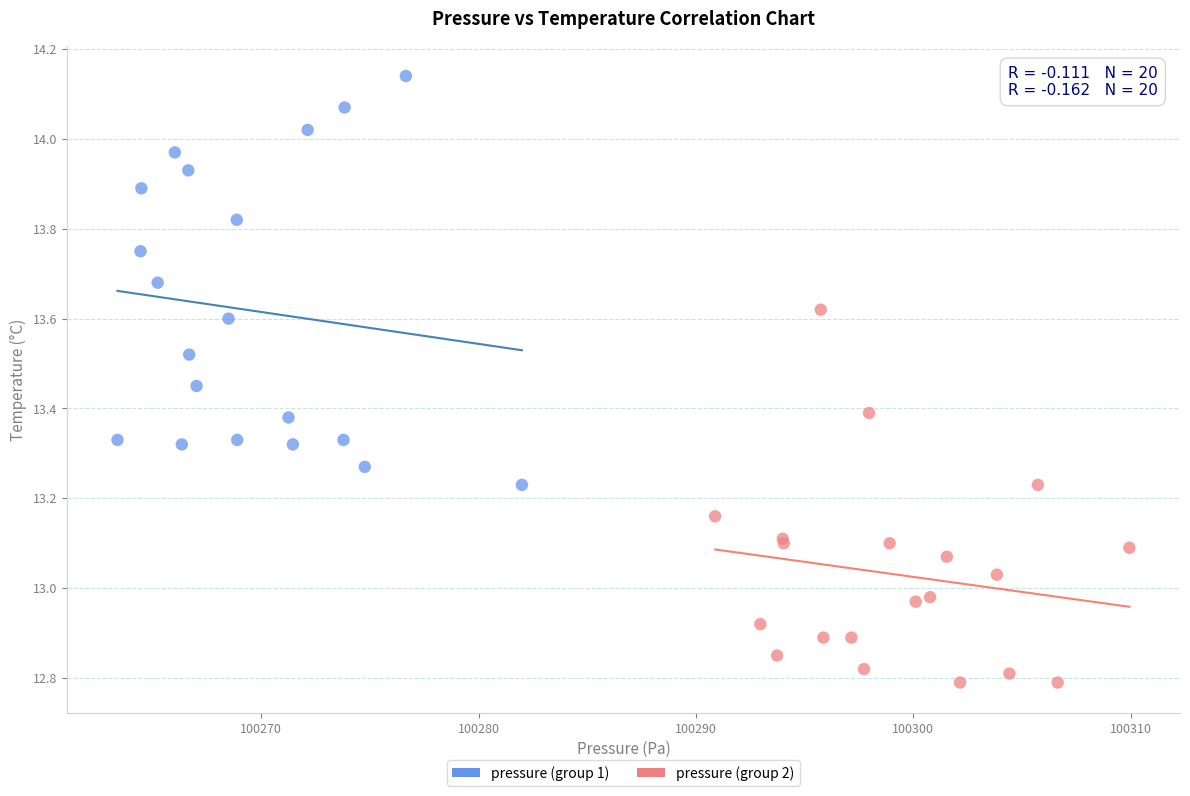

Which series reaches the maximum Y coordinate?

pressure (group 1)